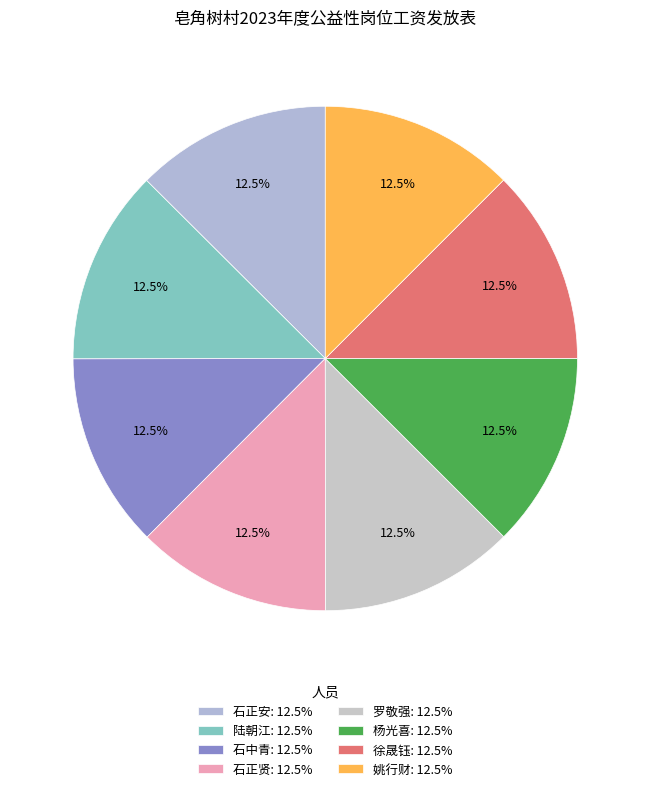

What is the ratio of the value at 石正贤 to the value at 姚行财?

1.0